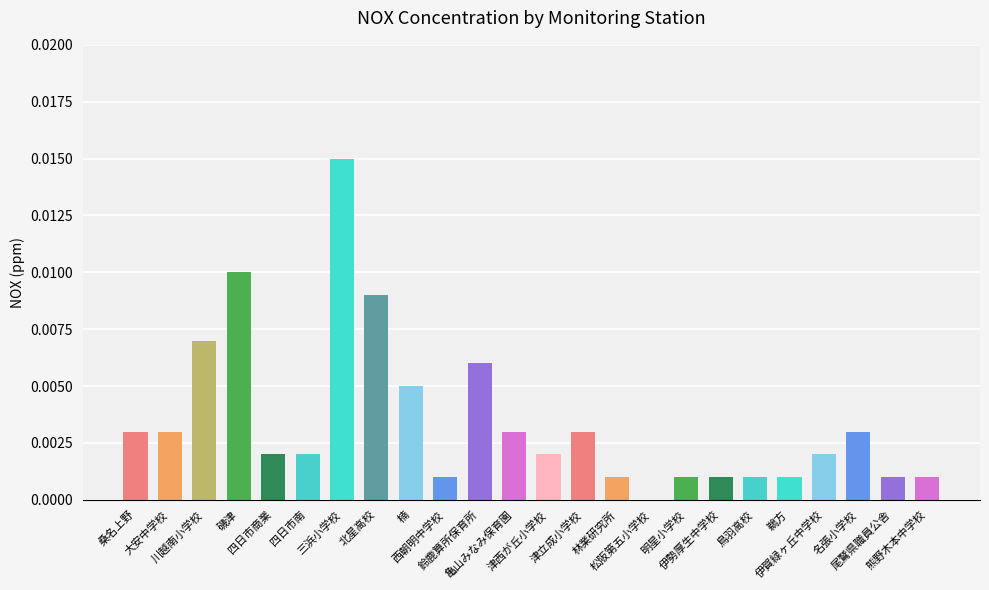

Are the bars horizontal?

No